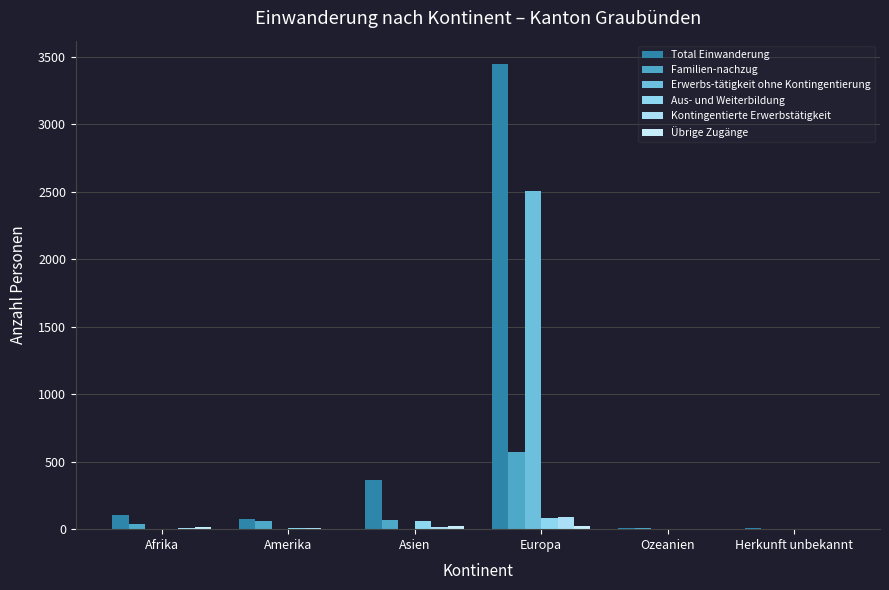

Is it true that Erwerbs-tätigkeit ohne Kontingentierung equals 974 at Herkunft unbekannt?

False